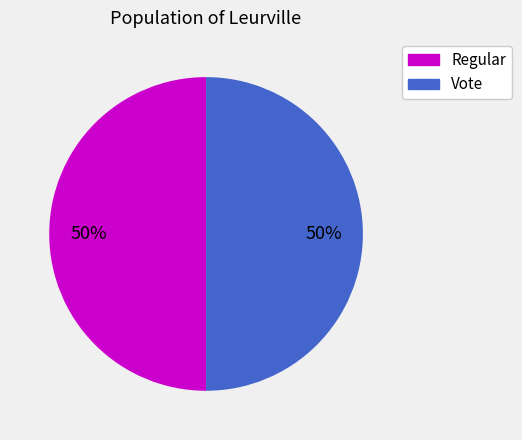

The Vote slice represents 50% of the pie. True or false?

True